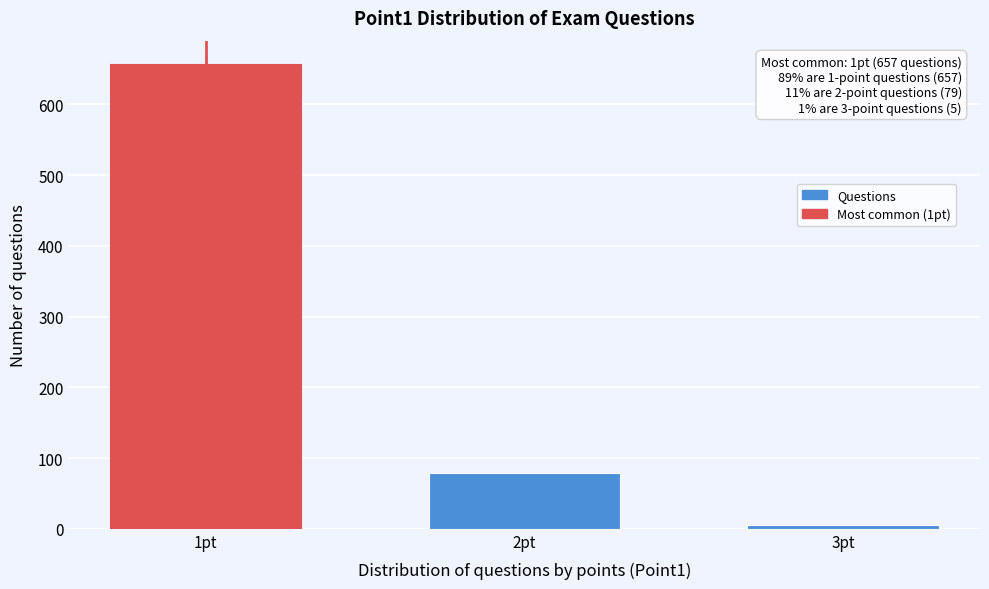

Reading left to right, transcribe all the data shown in this chart.

1pt=657	2pt=79	3pt=5